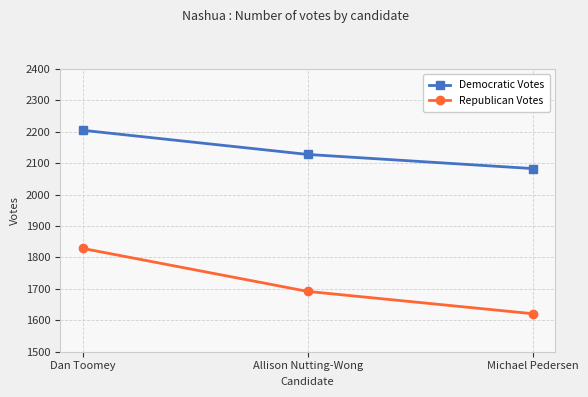

Which series has the largest range (max minus min)?

Republican Votes